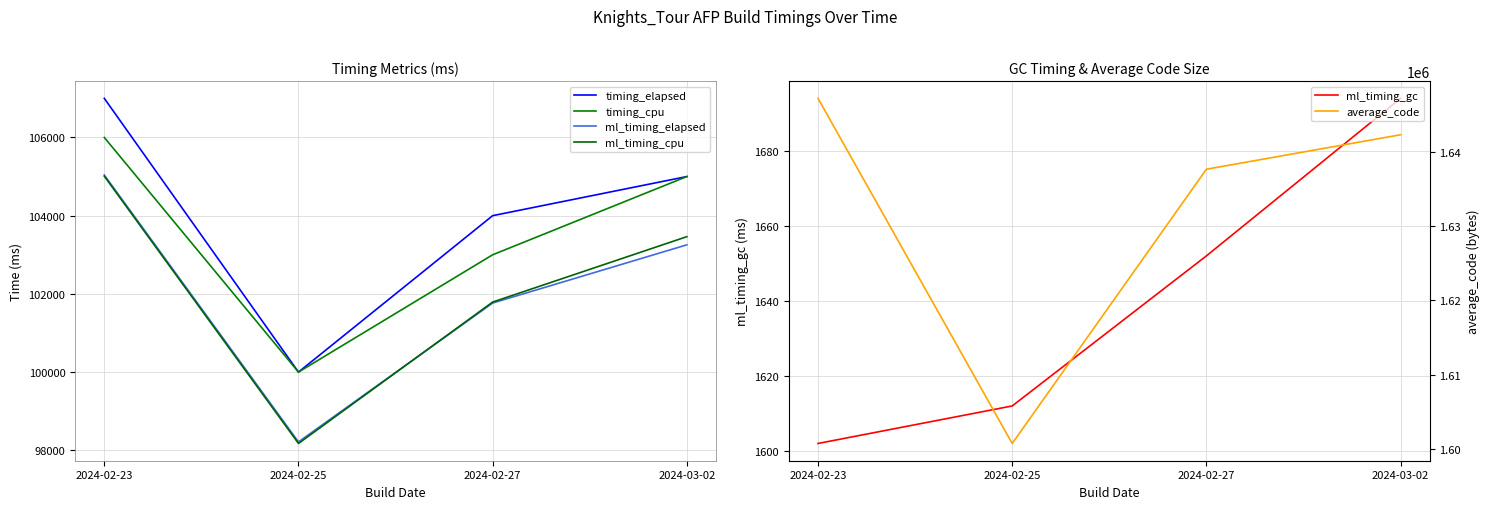

What is the greatest value displayed?

1647244